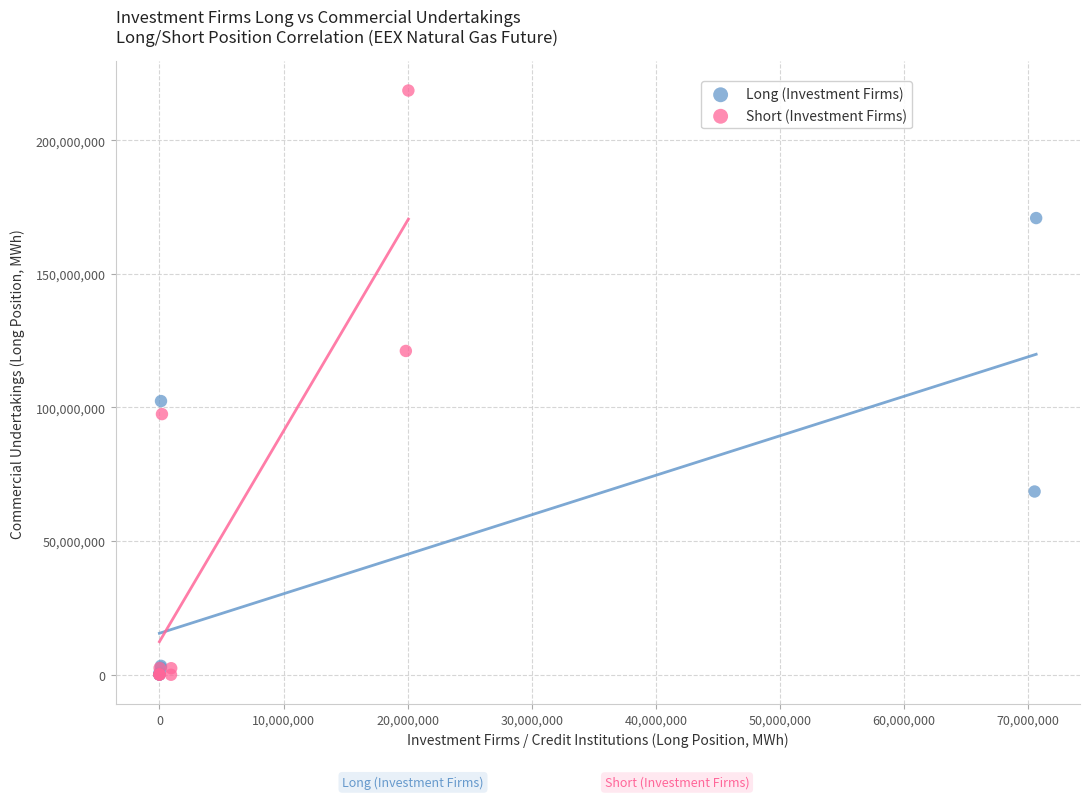

Which series contains the highest Y value?

Short (Investment Firms)